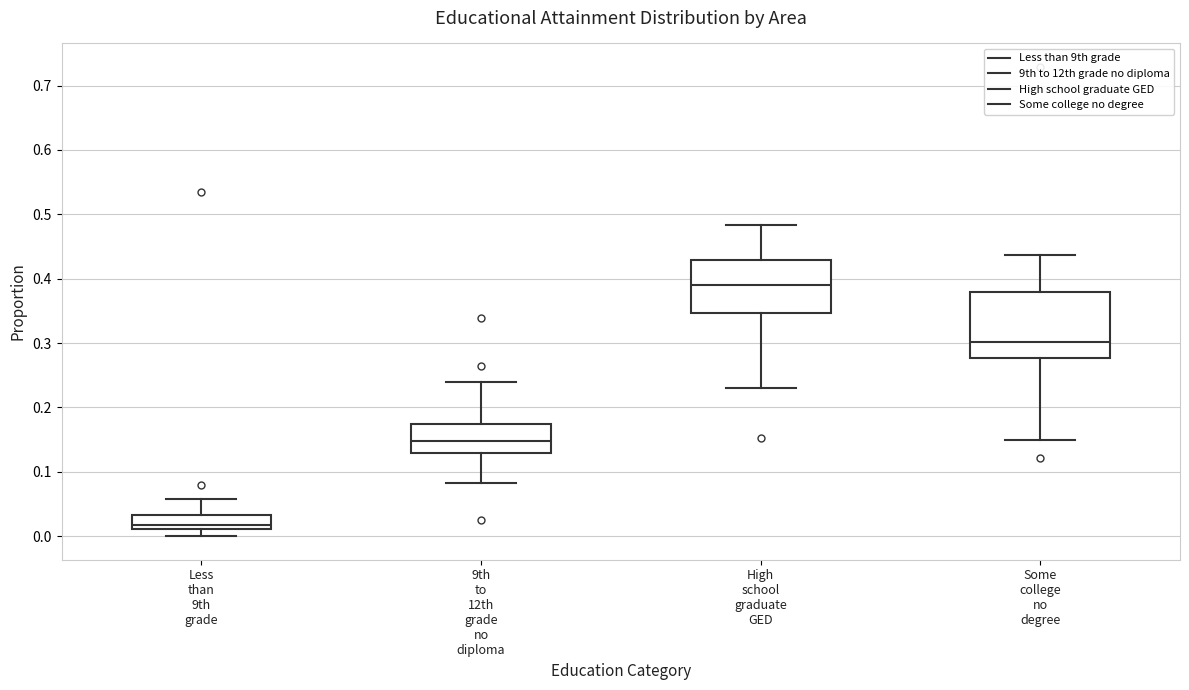

Where is the lower edge of the box for High school graduate GED on the y-axis? The values are not printed on the chart, so give them approximately, as read against the axis.

0.35